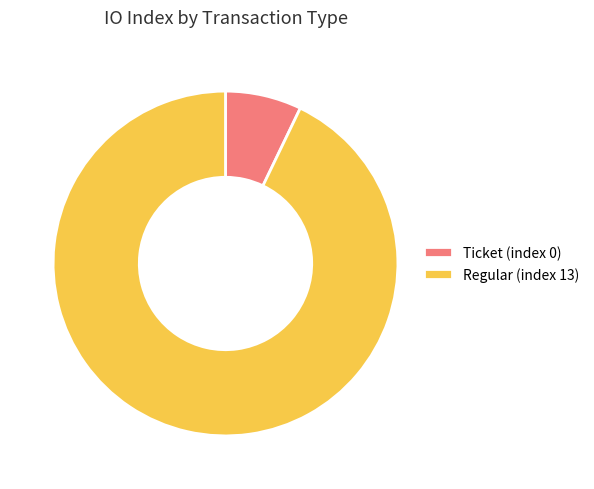

Which slice is the smallest?

Ticket (index 0)